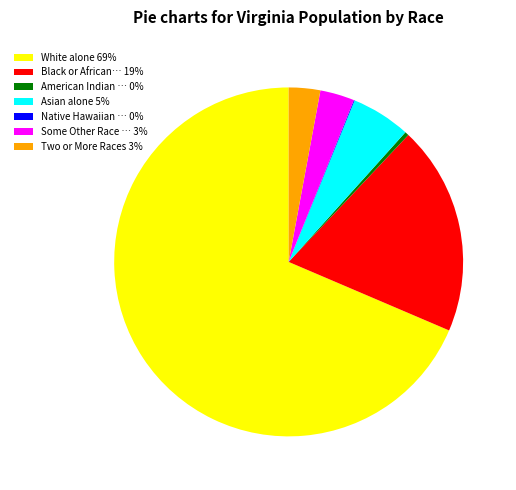

What is the largest slice in the pie chart?

White alone 69%